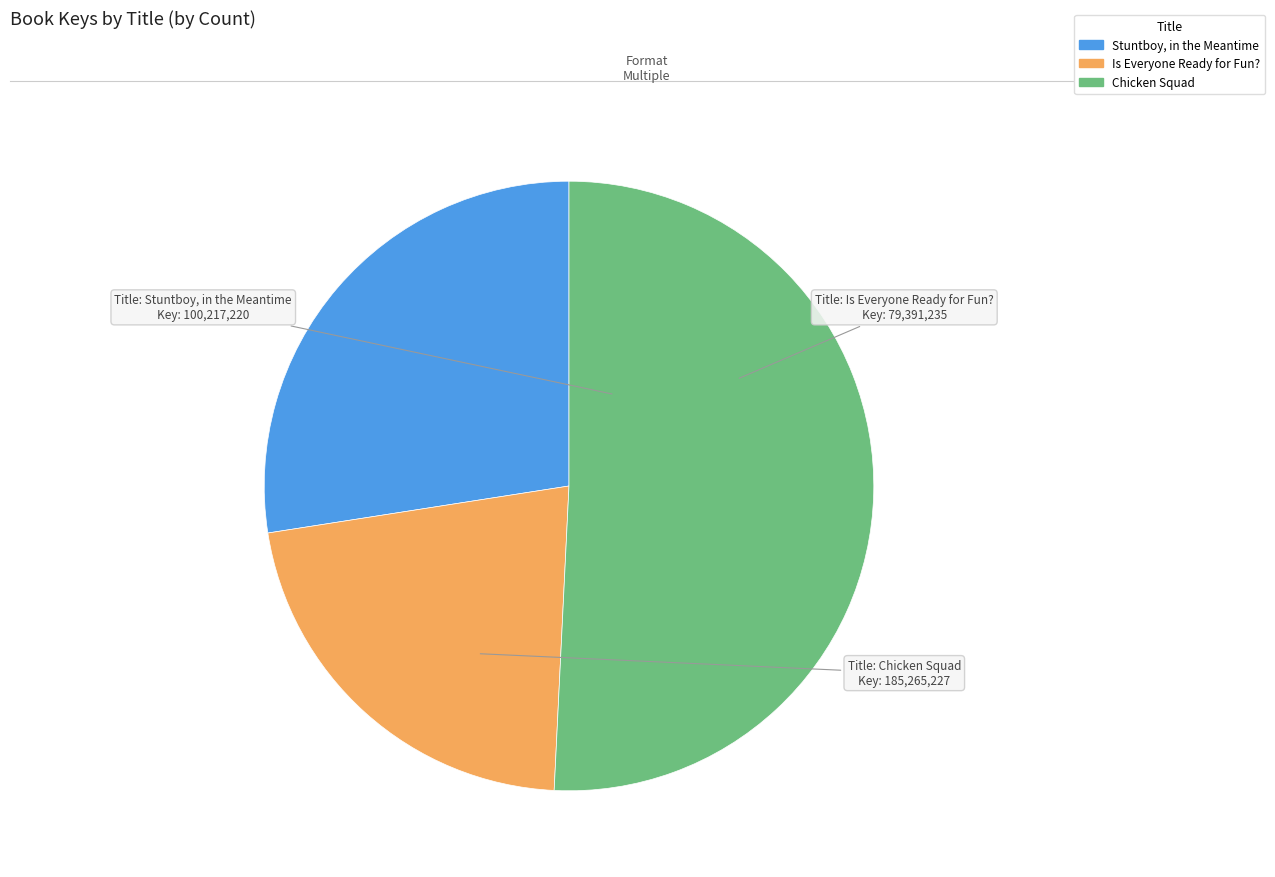

Which has a higher value, Stuntboy, in the Meantime or Is Everyone Ready for Fun??

Stuntboy, in the Meantime